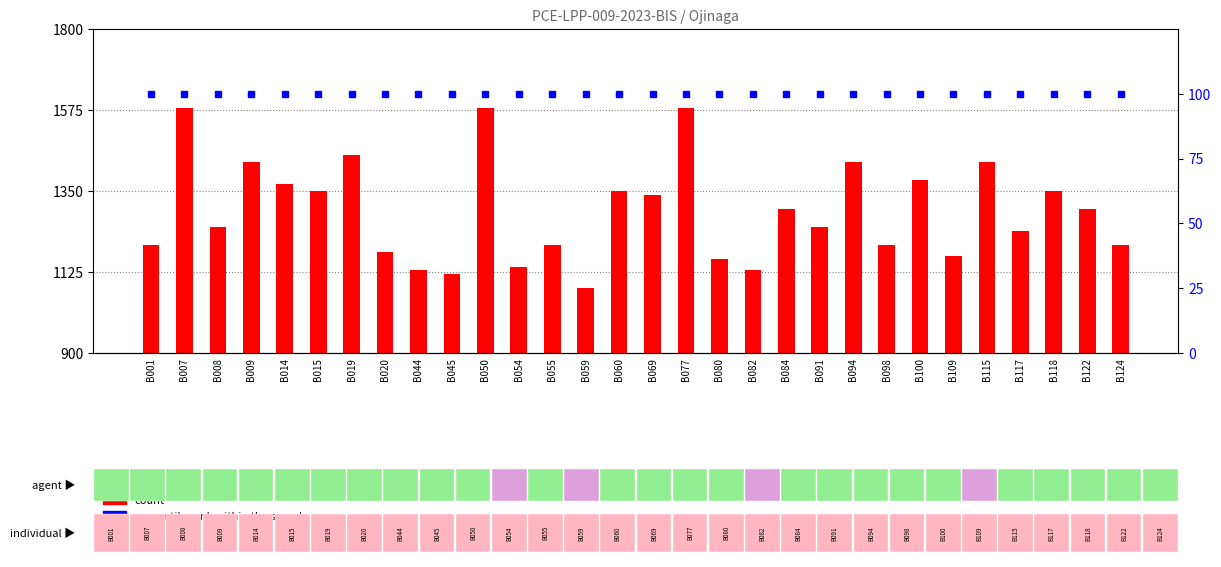

What is the sum of the percentile rank within the sample values at B094 and B007?

200